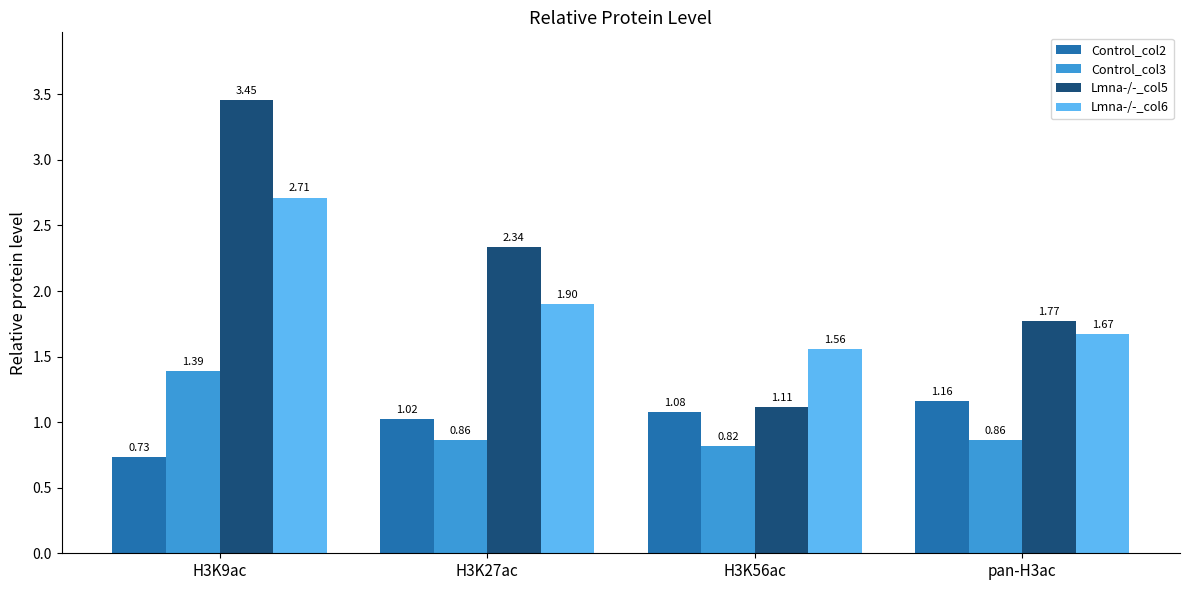

What is the total value across all series at H3K56ac?

4.6